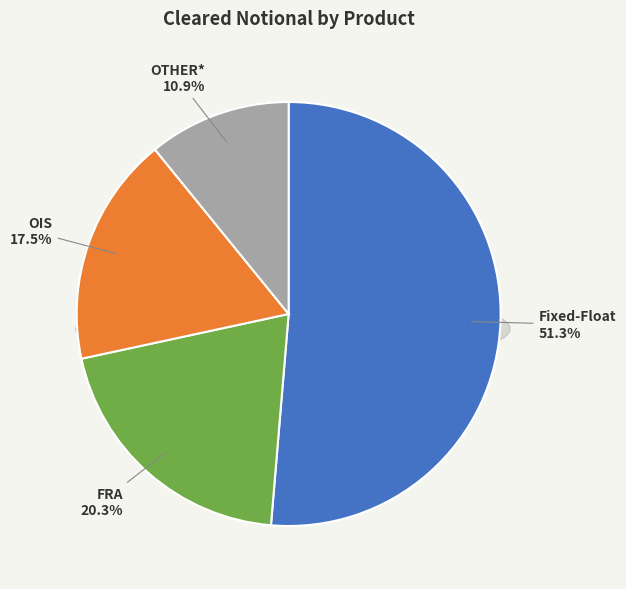

To the nearest percent, what is the difference between the largest and smallest slice percentages?

40%